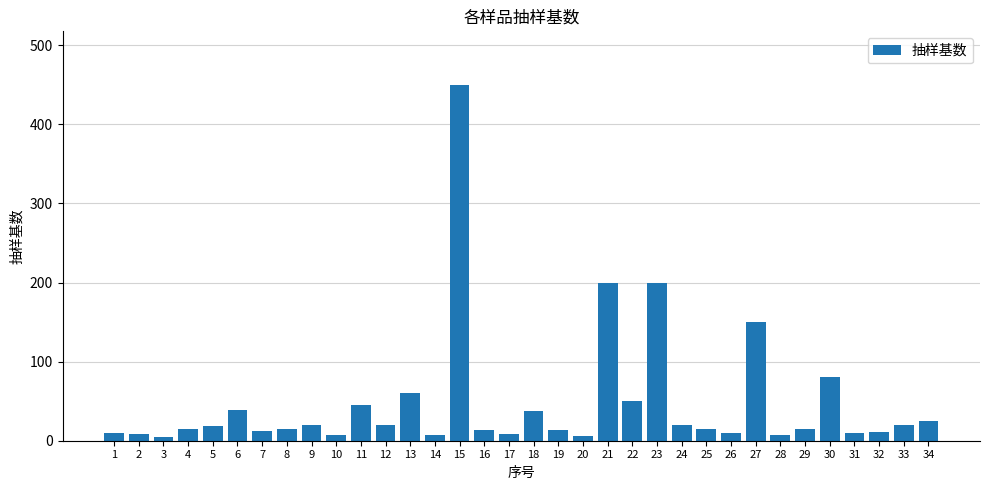

What is the greatest value displayed?

450